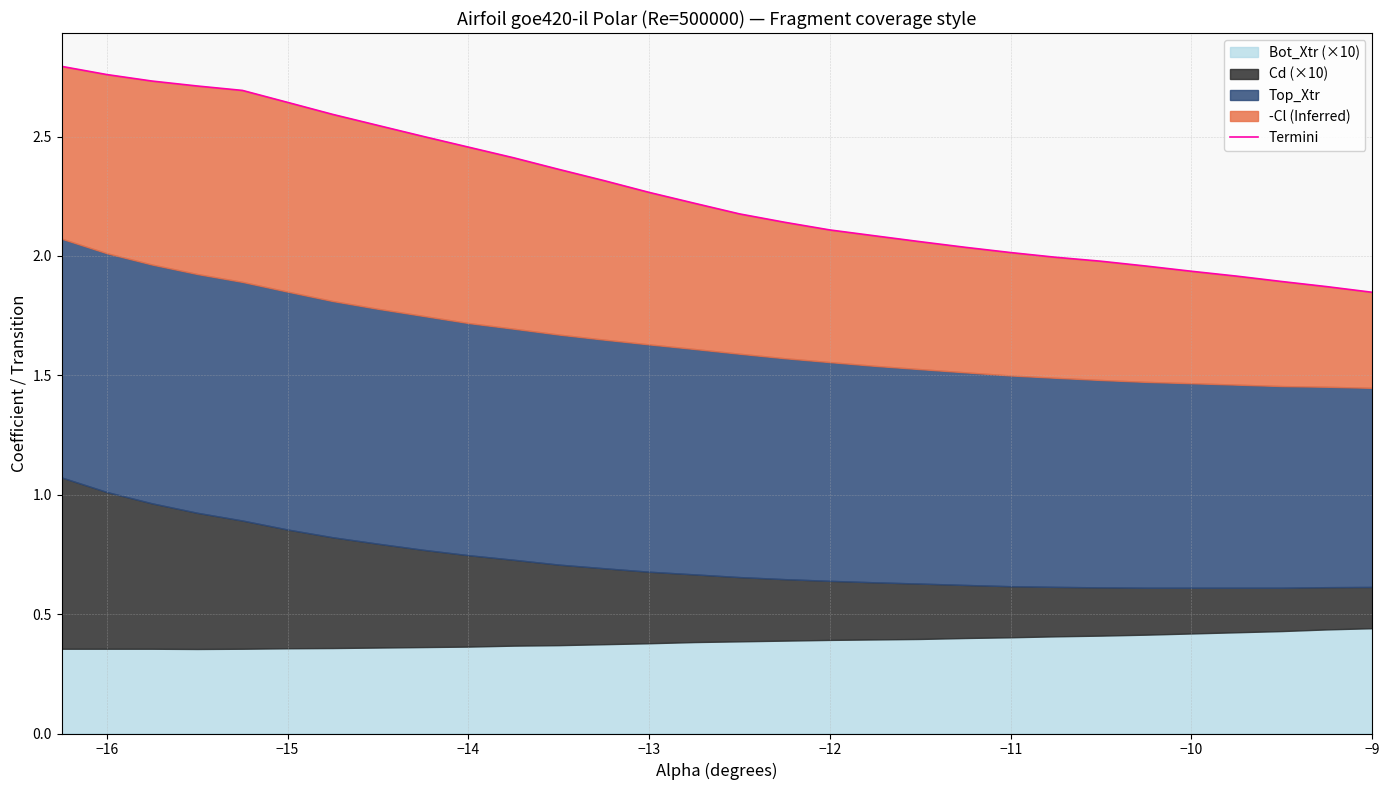

Reading left to right, extract all data points from this chart.

2.8	2.8	2.7	2.7	2.7	2.6	2.6	2.5	2.5	2.5	2.4	2.4	2.3	2.3	2.2	2.2	2.1	2.1	2.1	2.1	2.0	2.0	2.0	2.0	2.0	1.9	1.9	1.9	1.9	1.8